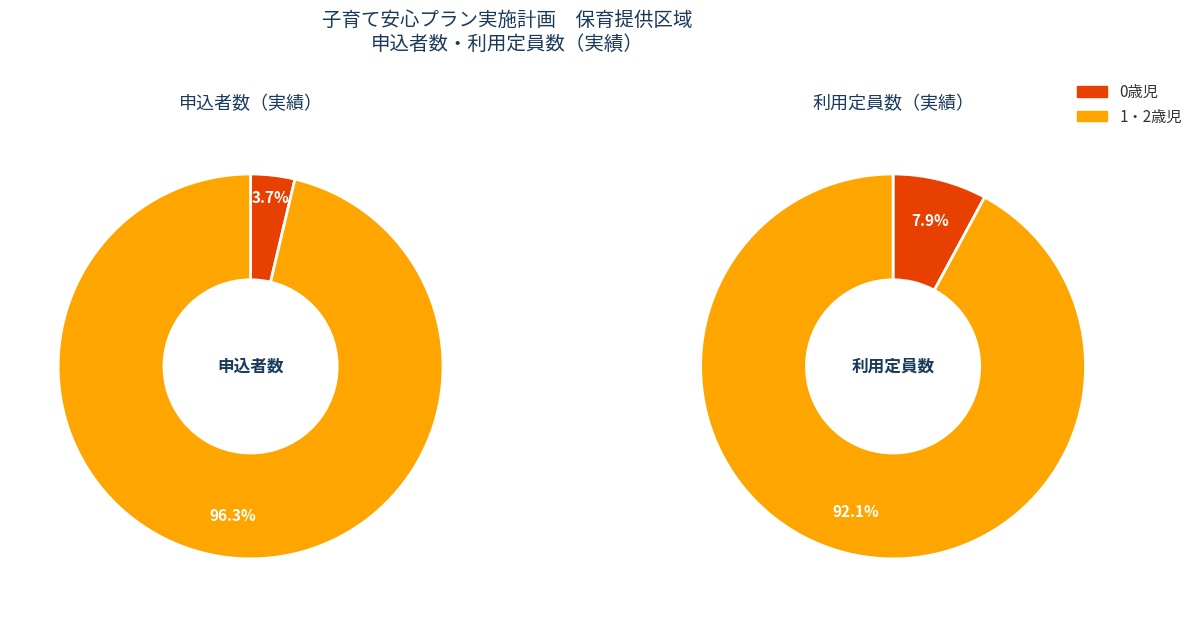

True or false: 0歳児 accounts for 4% of the total.

True